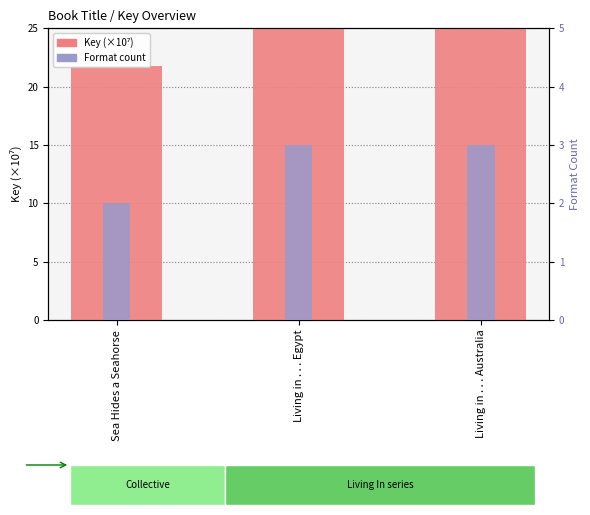

Is the value of Key (×10⁷) at Living in . . . Australia greater than the value of Format count at Living in . . . Australia?

Yes